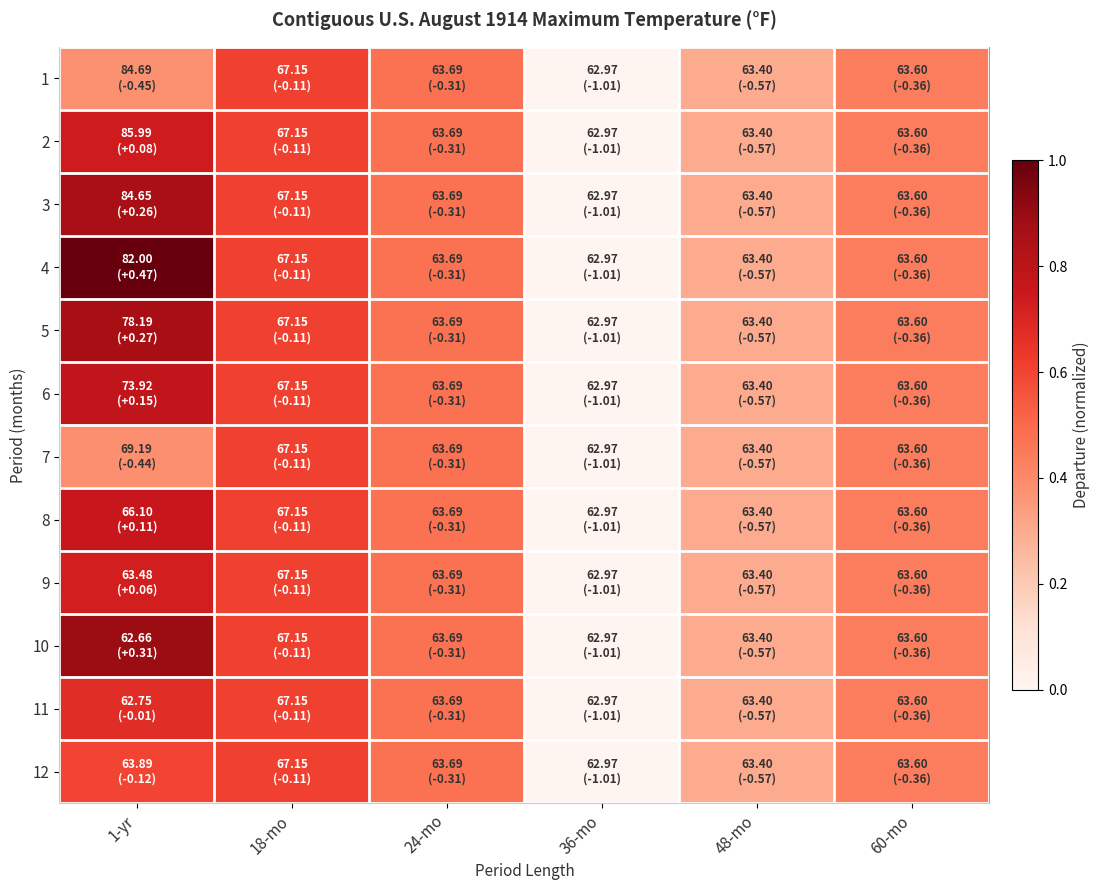

At how many categories does at least one series exceed 0?

5